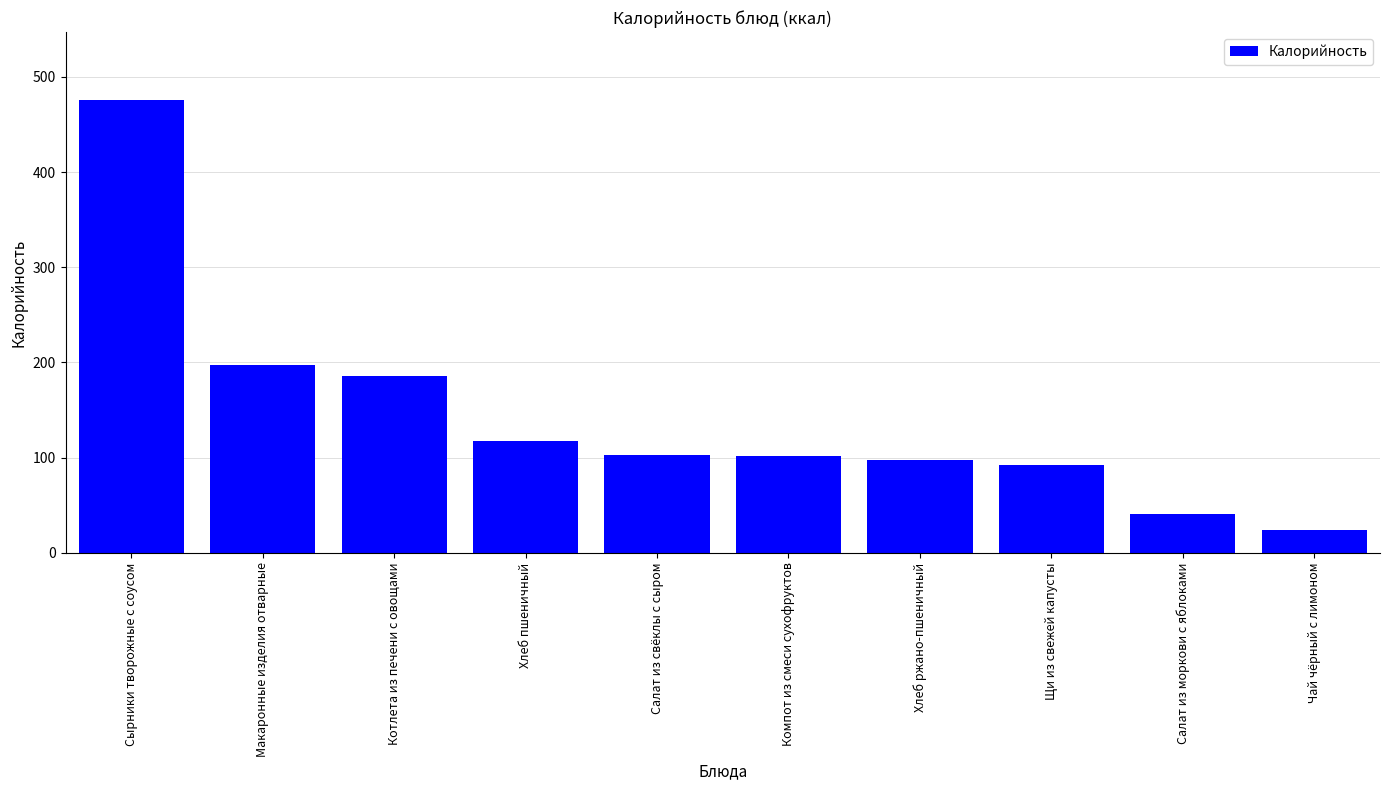

What is the ratio of the value at Котлета из печени с овощами to the value at Салат из моркови с яблоками?

4.5